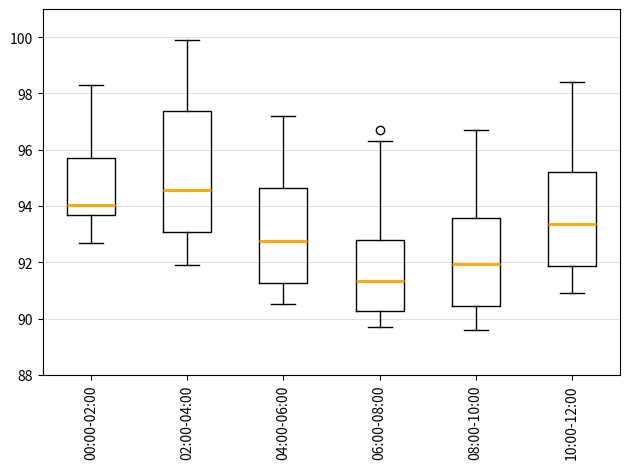

Reading left to right, read every box against the y-axis: the position of its median line, the range the box covers, and the ends of its whiskers. The values are not printed on the chart, so give them approximately, as read against the axis.

00:00-02:00: median 94.0, box 93.6 to 95.8, whiskers 92.8 to 98.4
02:00-04:00: median 94.6, box 93.0 to 97.4, whiskers 92.0 to 100.0
04:00-06:00: median 92.8, box 91.2 to 94.6, whiskers 90.6 to 97.2
06:00-08:00: median 91.4, box 90.2 to 92.8, whiskers 89.8 to 96.4
08:00-10:00: median 92.0, box 90.4 to 93.6, whiskers 89.6 to 96.8
10:00-12:00: median 93.4, box 91.8 to 95.2, whiskers 91.0 to 98.4